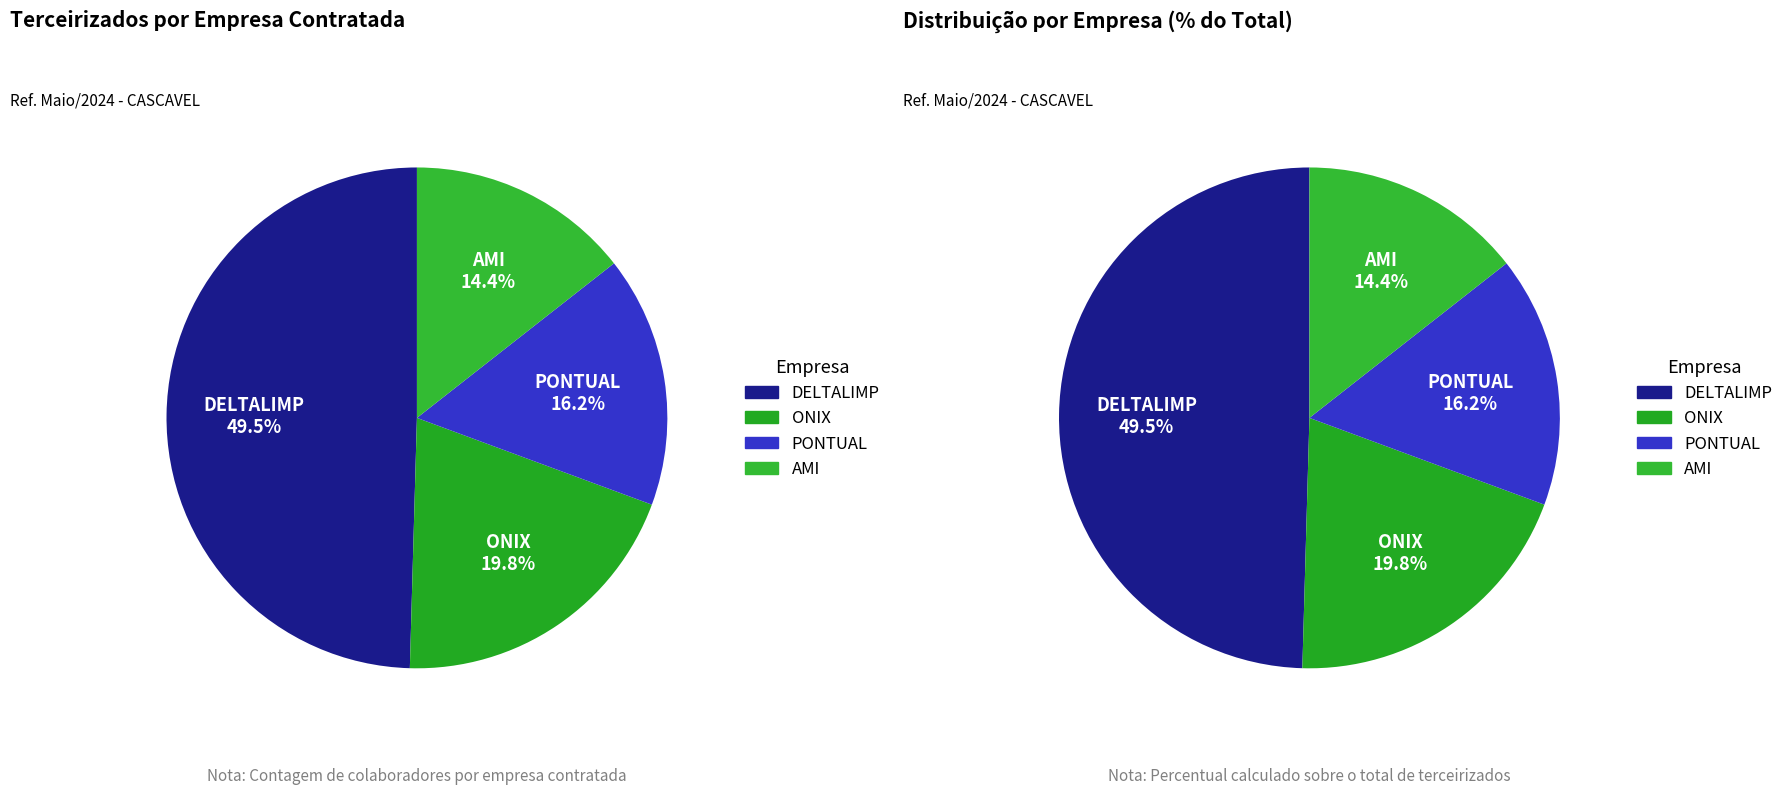

How many segments does this pie chart have?

4